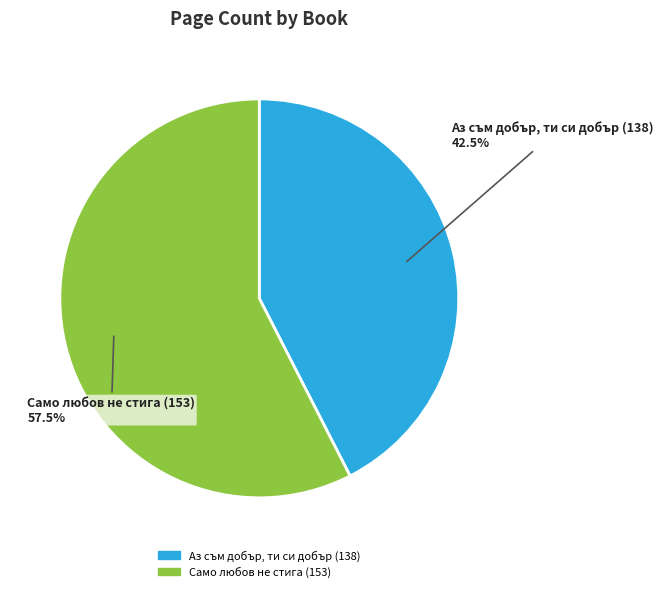

Count the number of slices in the pie.

2